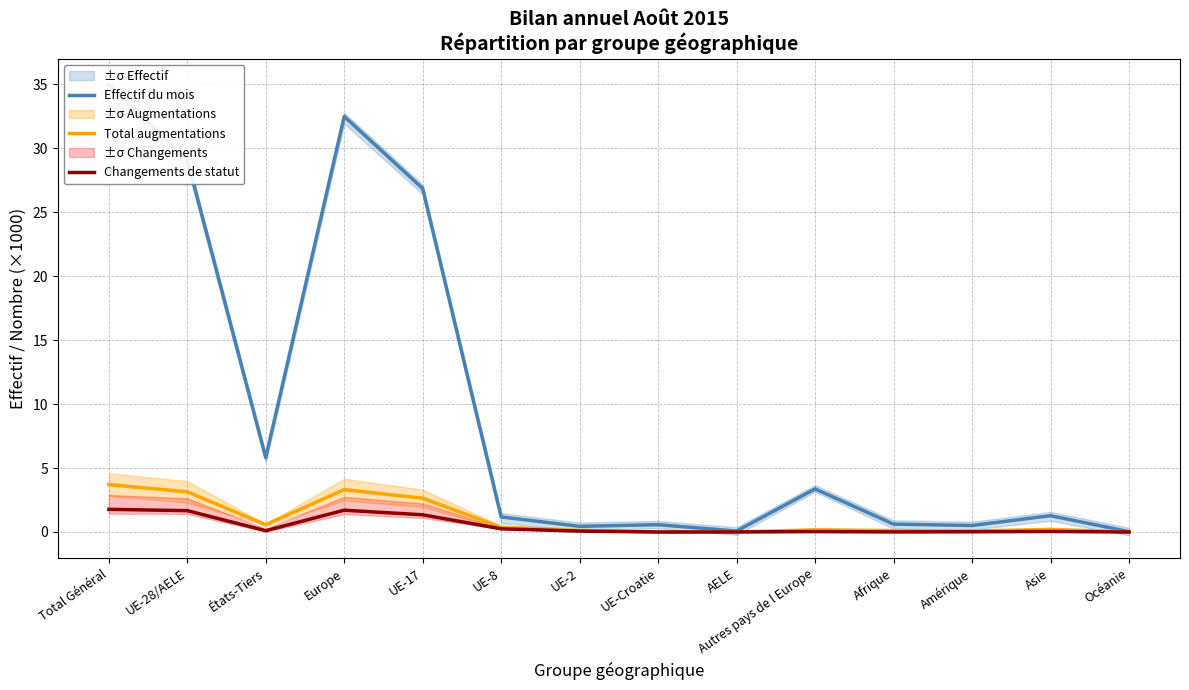

What is the sum of the Changements de statut values at Afrique and UE-2?

0.1